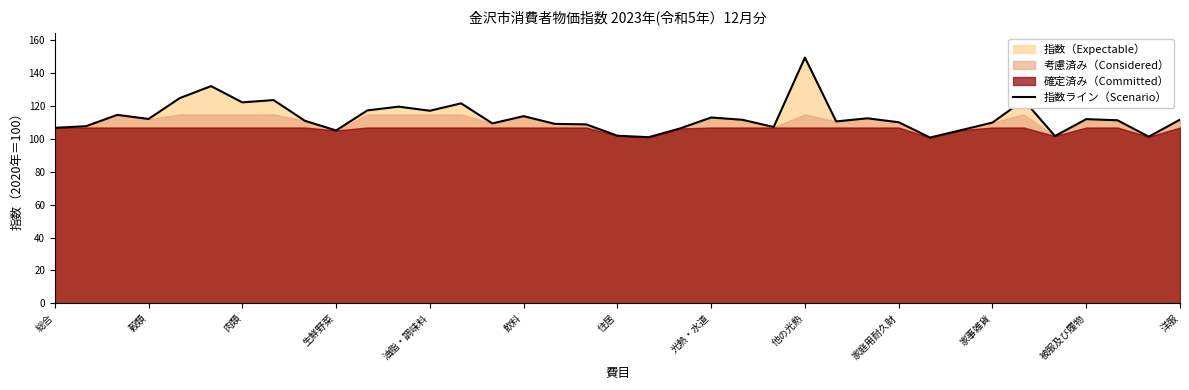

What is the minimum value for 指数ライン（Scenario）?

100.9